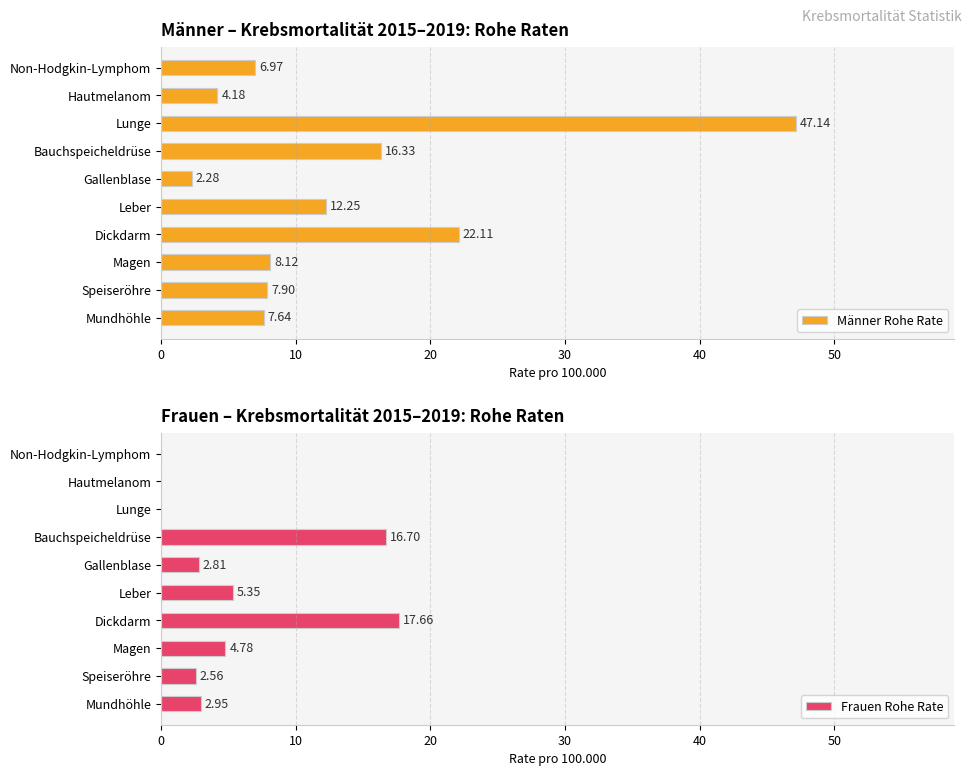

Which series has the largest range (max minus min)?

Männer Rohe Rate